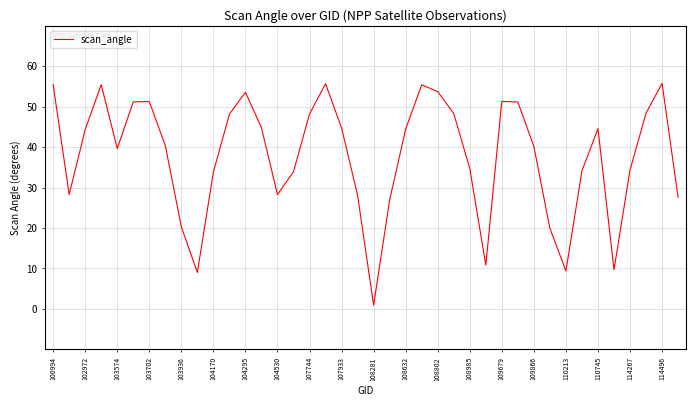

What is the greatest value displayed?

55.8